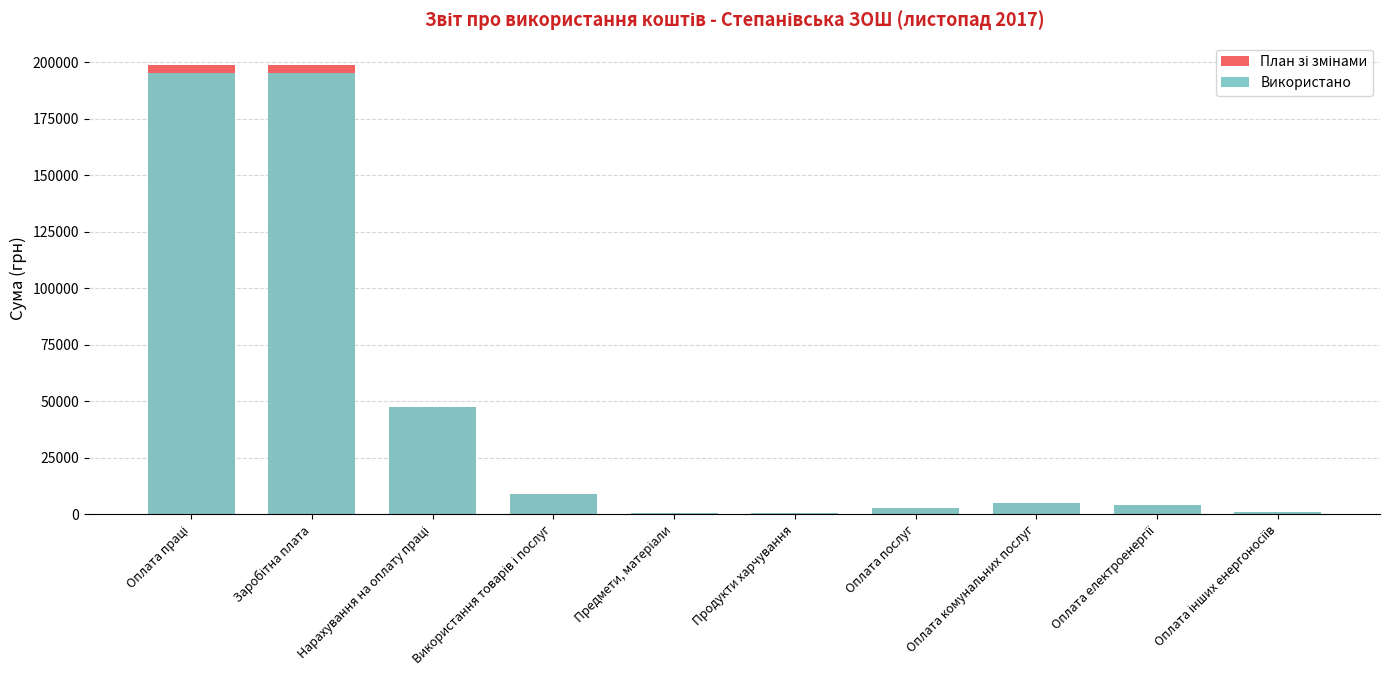

What is the label of the 1st bar from the left?

Оплата праці